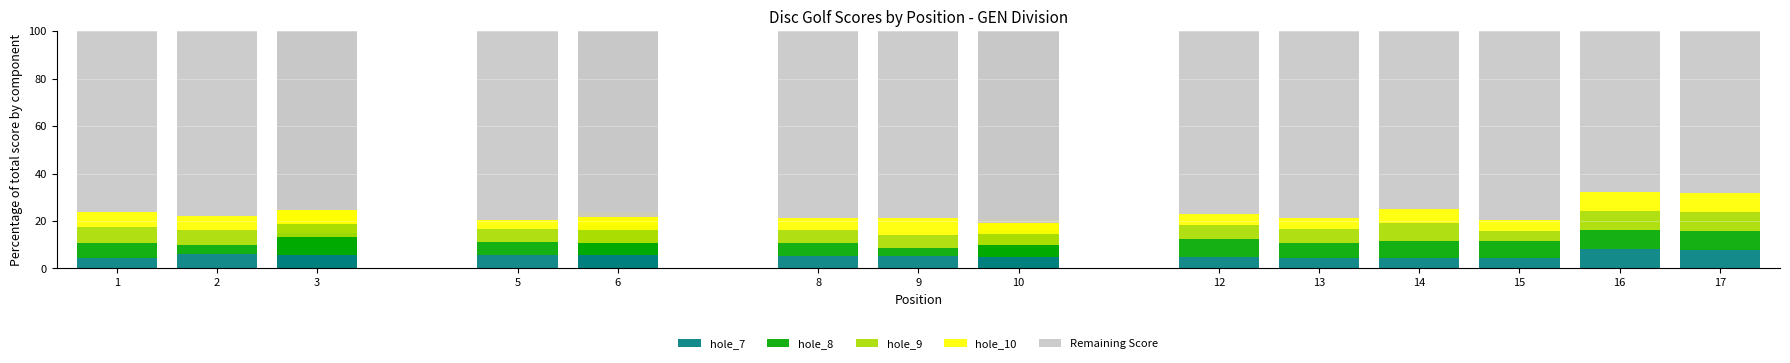

What is the difference between the maximum and minimum values in the hole_10 series?

4.3